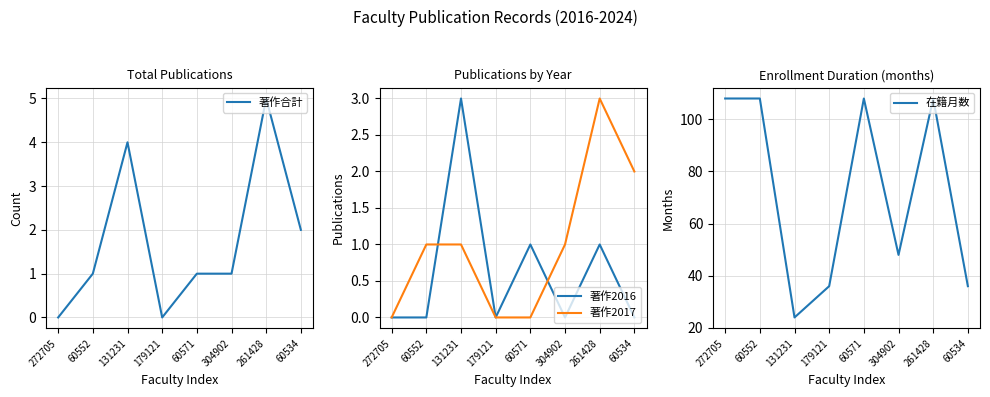

True or false: 著作2016 has a value of 1 at 60534.

False